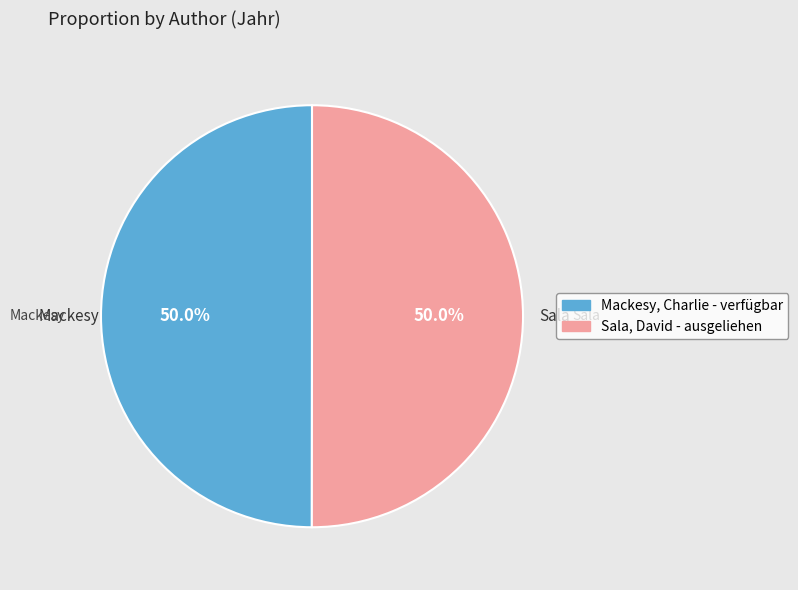

How many segments does this pie chart have?

2